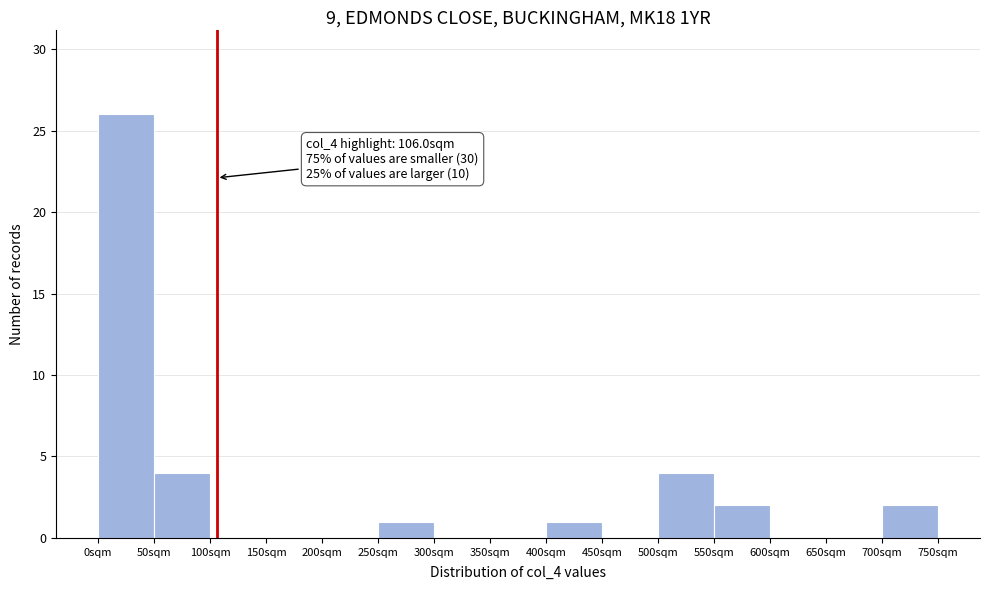

Which range on the x-axis has the tallest bar?

0 to 50